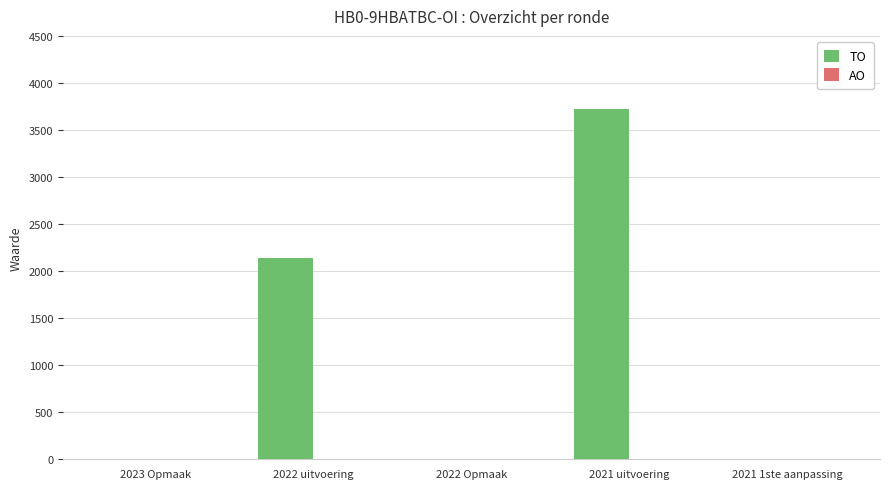

What value does the data have at 2022 uitvoering?

2134